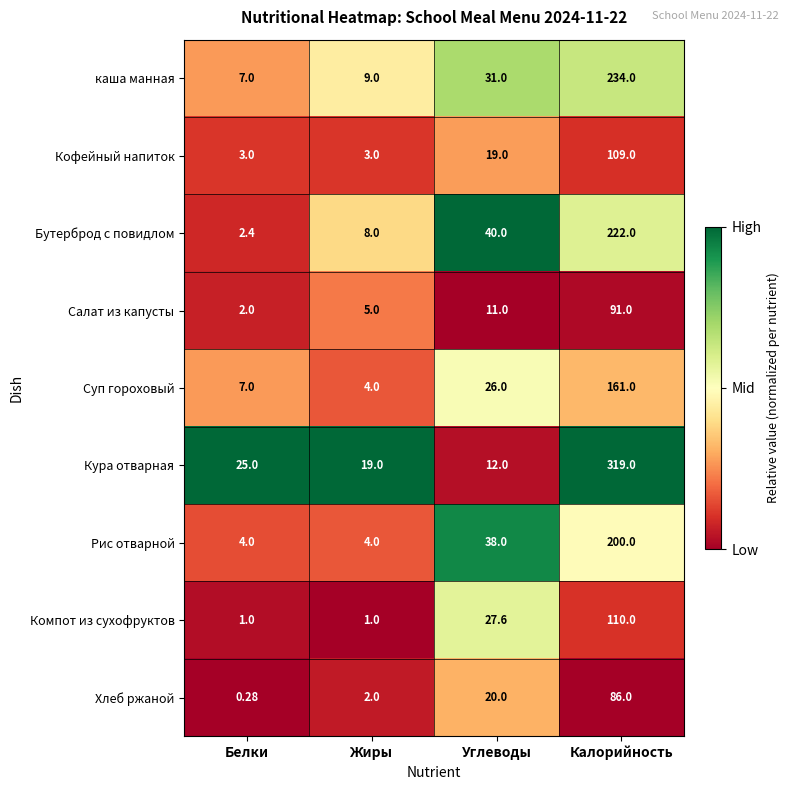

At how many categories does at least one series exceed 0?

4